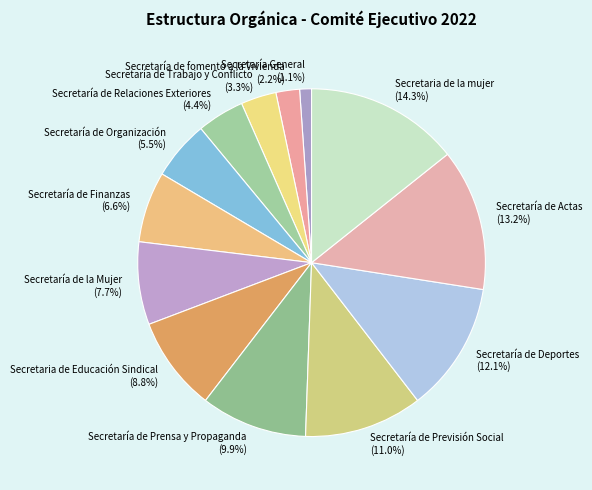

Which category has the smallest portion of the pie?

Secretaría General